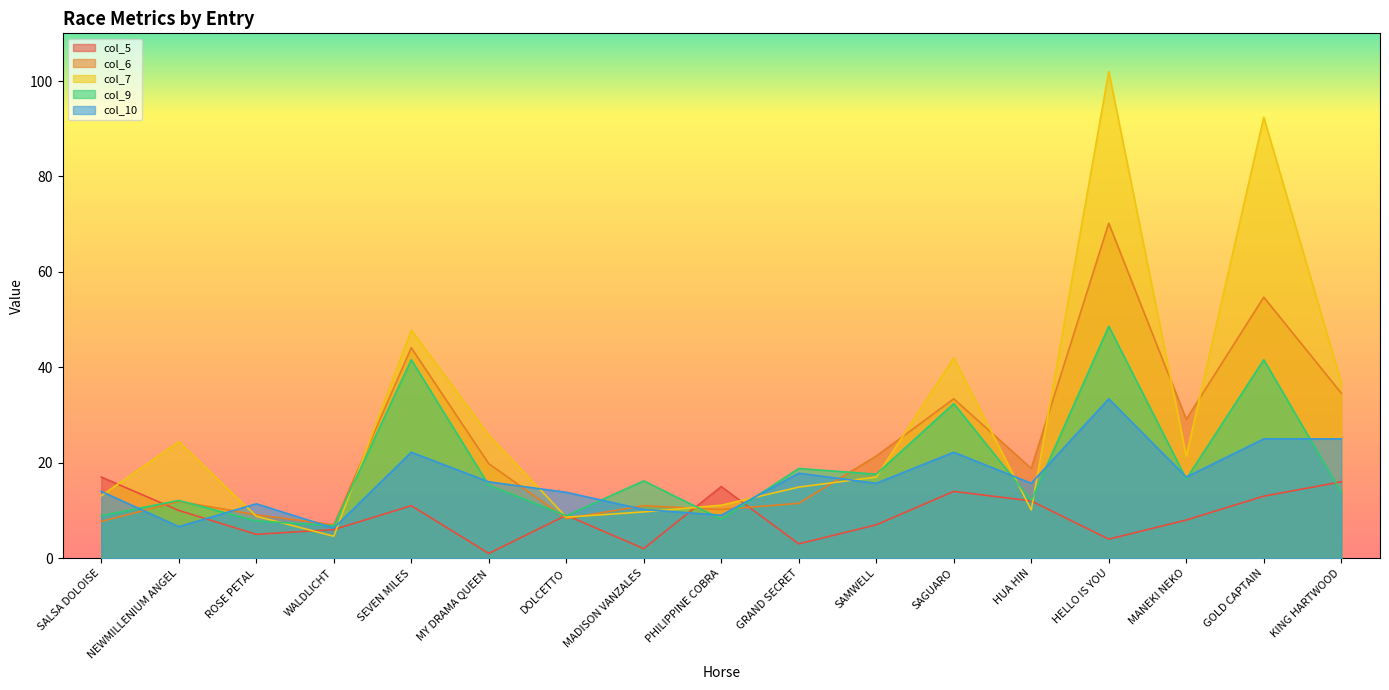

Between which two adjacent categories do col_5 and col_7 first intersect?

SALSA DOLOISE and NEWMILLENIUM ANGEL